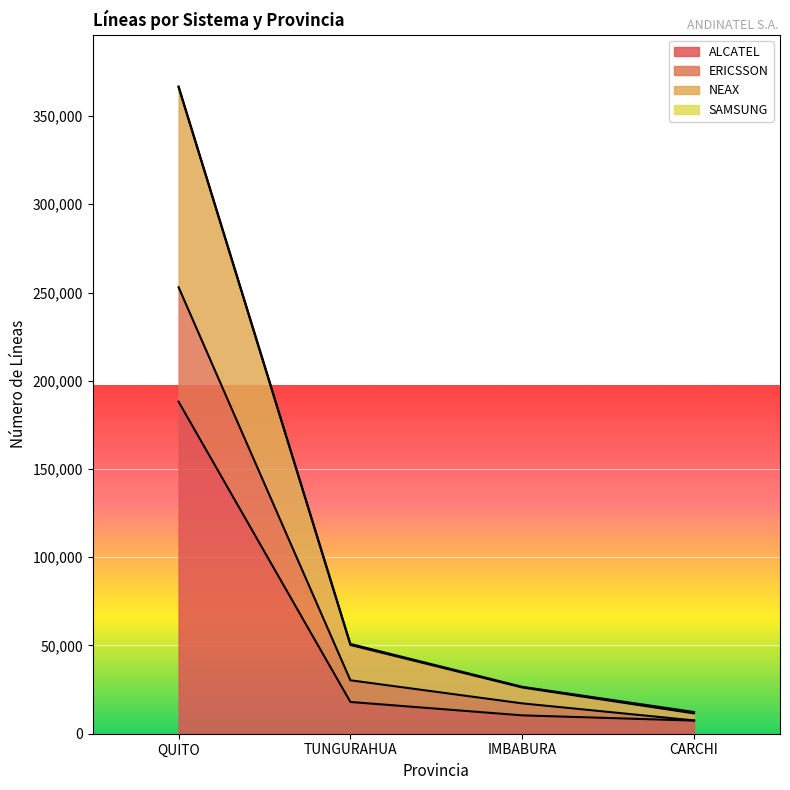

What is the label of the 4th point from the left?

CARCHI